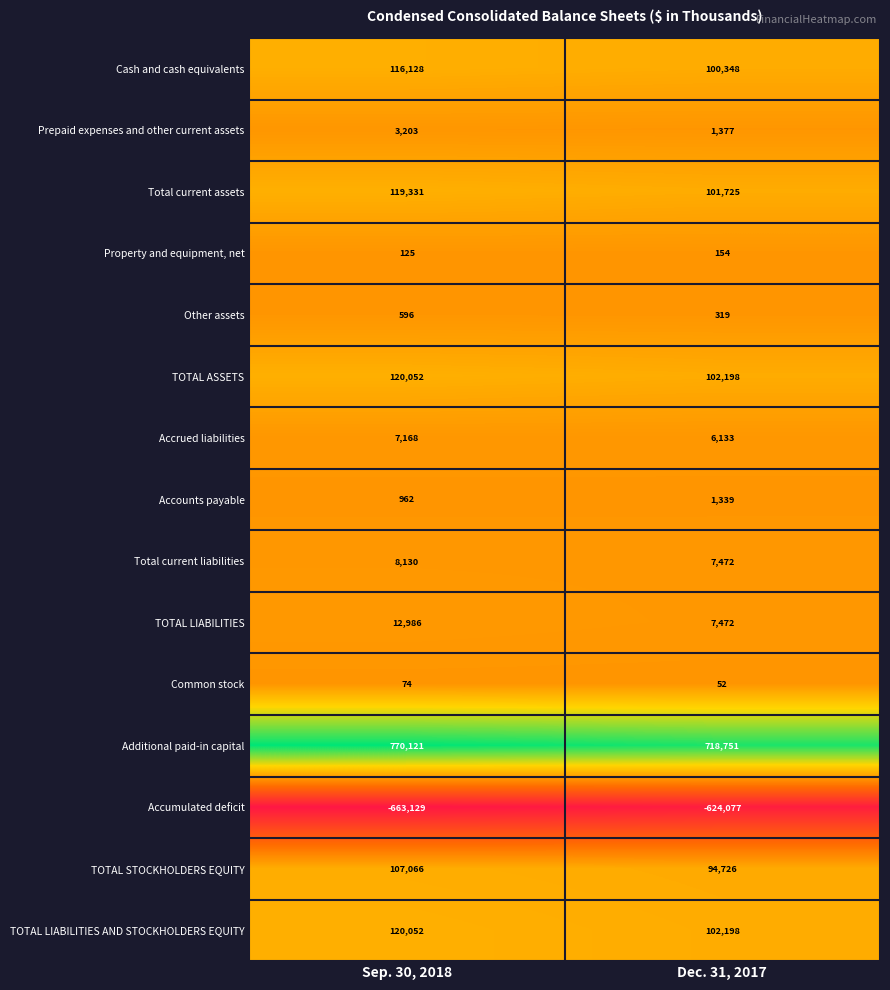

List the labels in order of TOTAL ASSETS value, largest first.

Sep. 30, 2018, Dec. 31, 2017